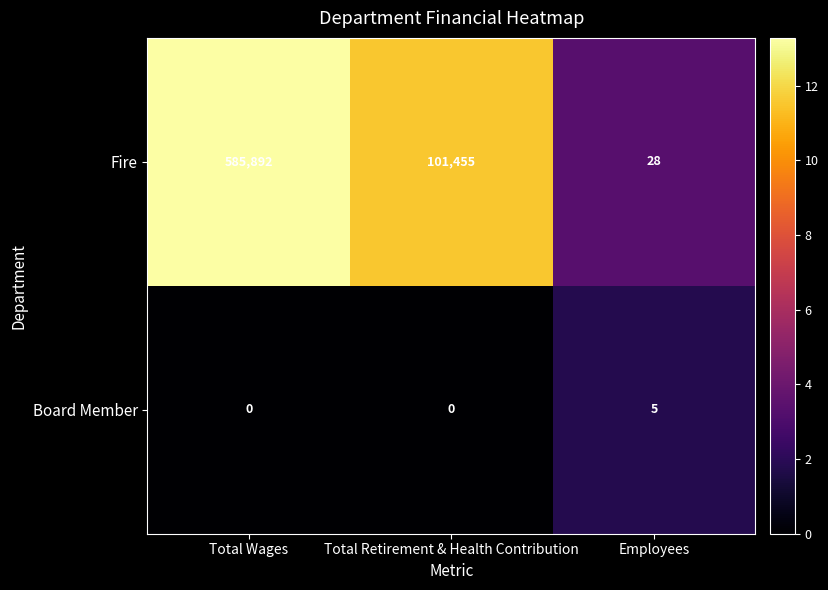

Where is Fire nearest to the value 292960?

Total Retirement & Health Contribution